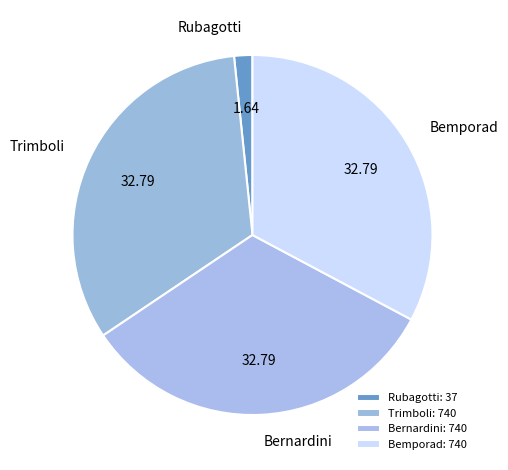

Which has a higher value, Rubagotti or Trimboli?

Trimboli